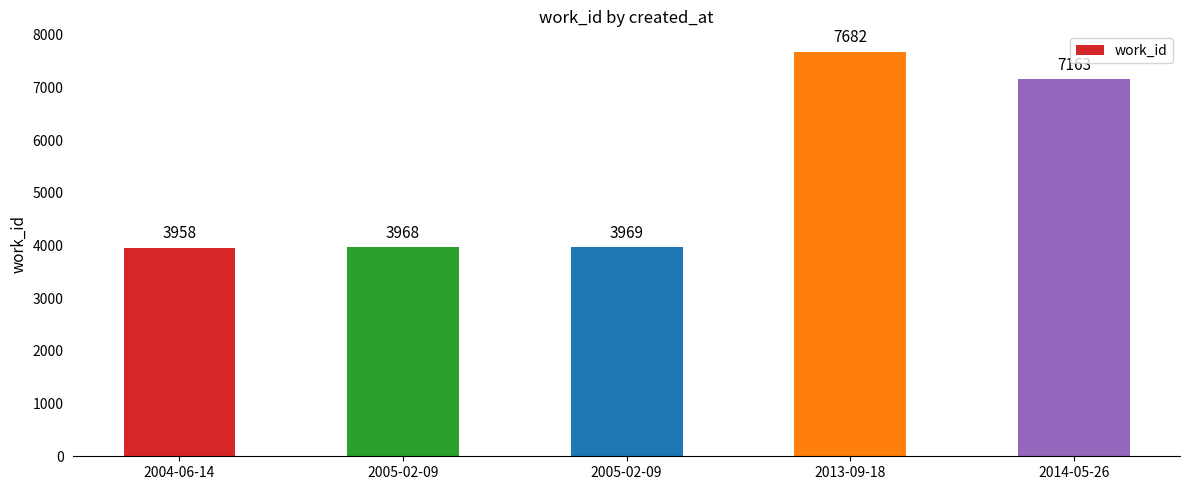

Which category has the highest value across all series?

2013-09-18